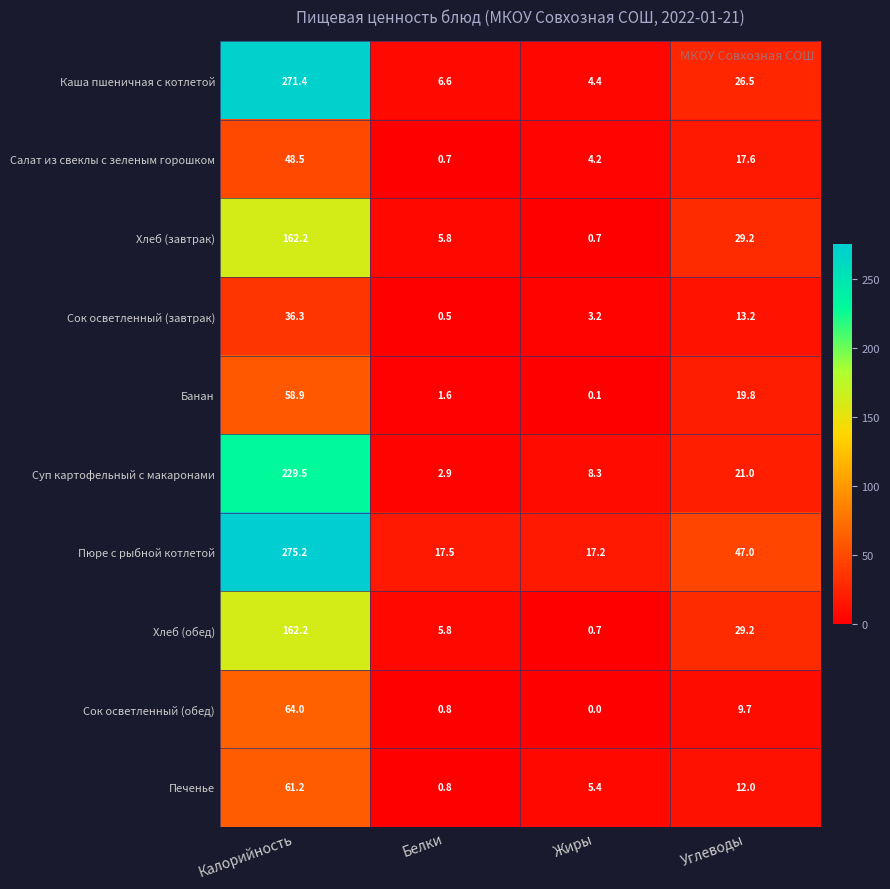

List the labels in order of Хлеб (обед) value, smallest first.

Жиры, Белки, Углеводы, Калорийность